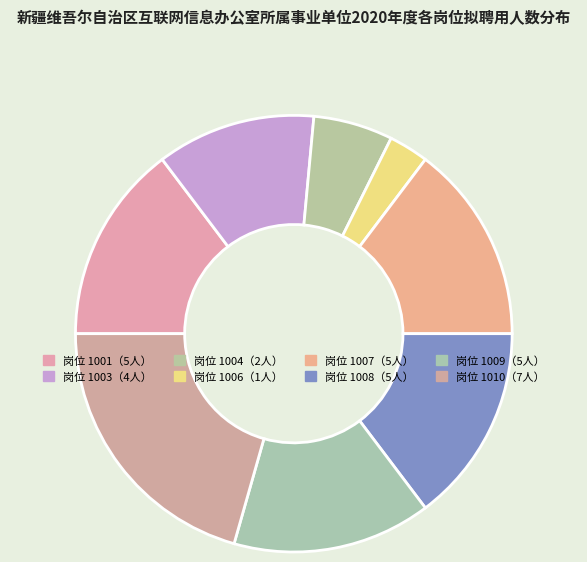

How many slices are in this pie chart?

8